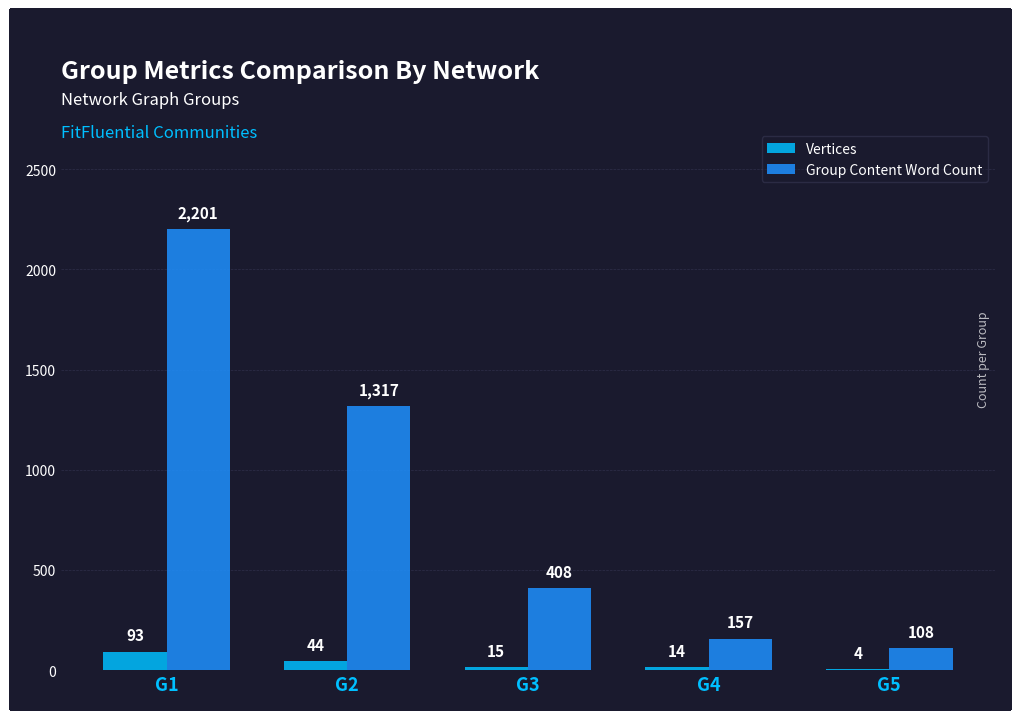

At which label does Vertices reach its peak?

G1